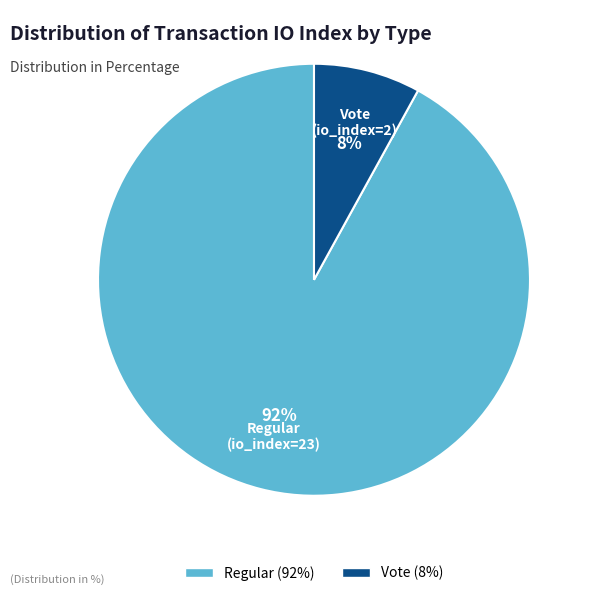

Is it true that Regular (92%) is 99% of the pie?

False